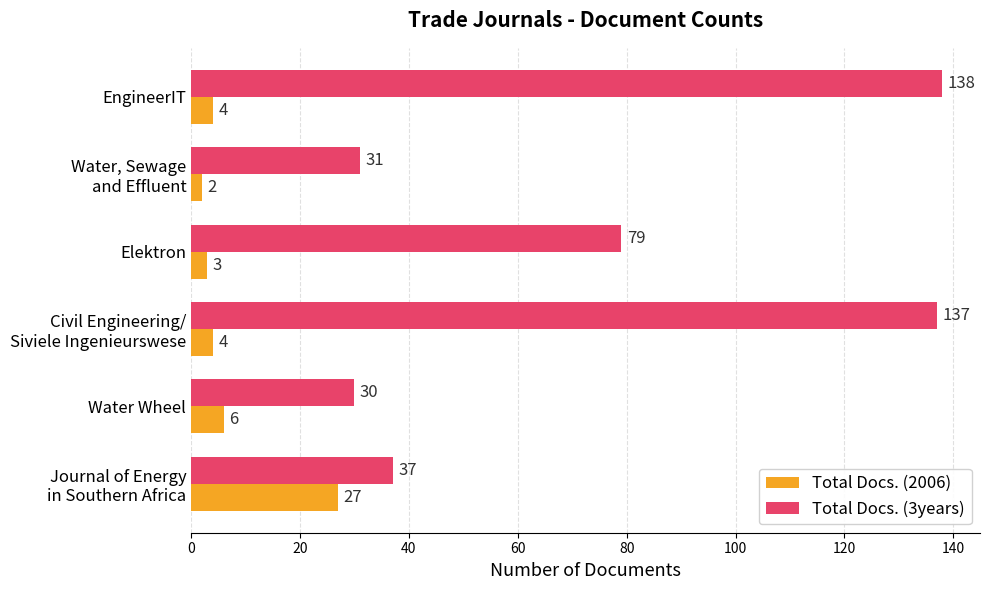

List the series in order of their peak value, lowest first.

Total Docs. (2006), Total Docs. (3years)